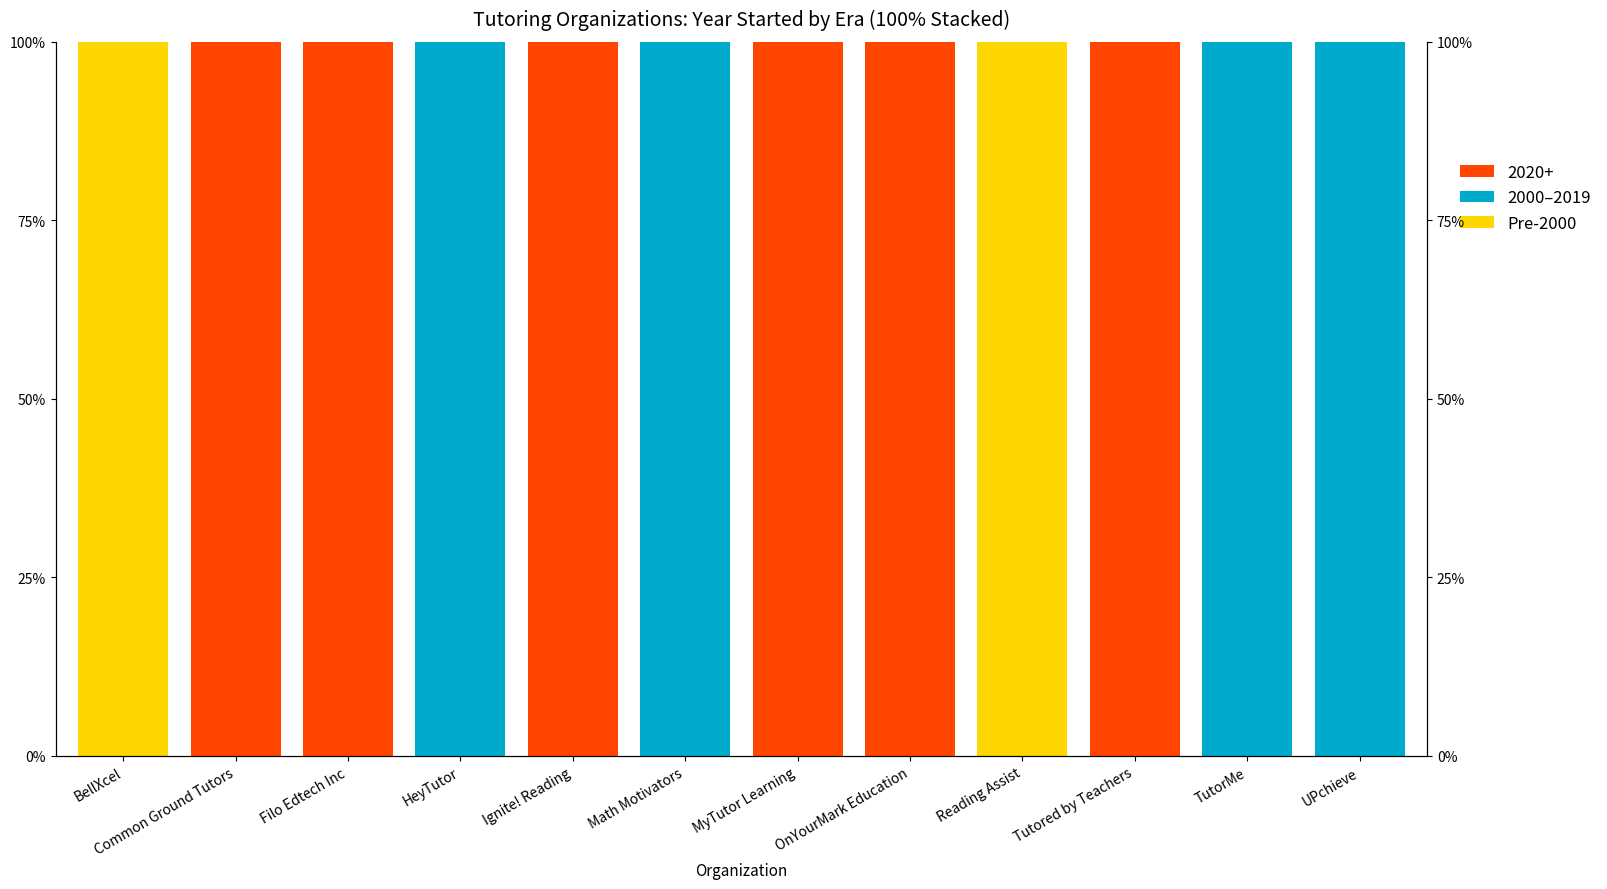

What is the sum of all Pre-2000 values?

200